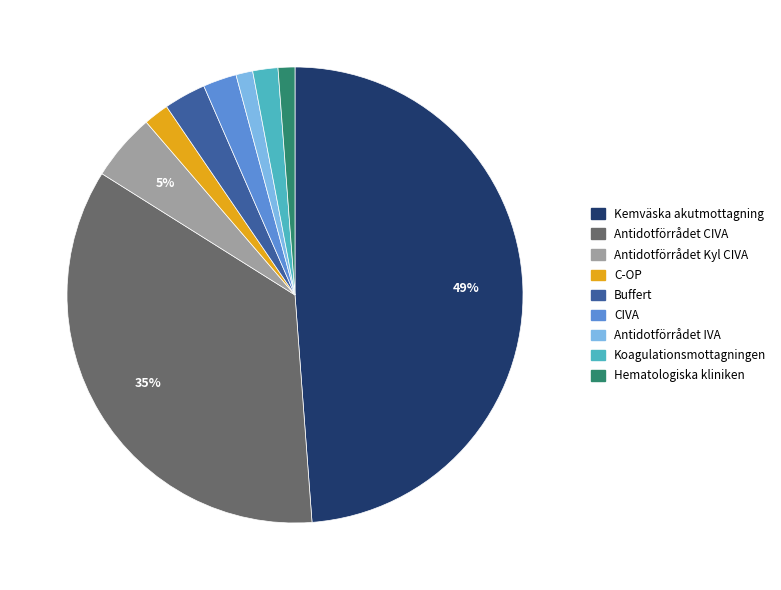

To the nearest percent, what portion does C-OP represent?

2%